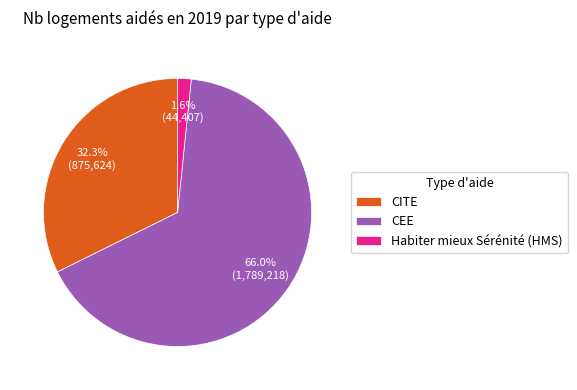

Between Habiter mieux Sérénité (HMS) and CITE, which is larger?

CITE